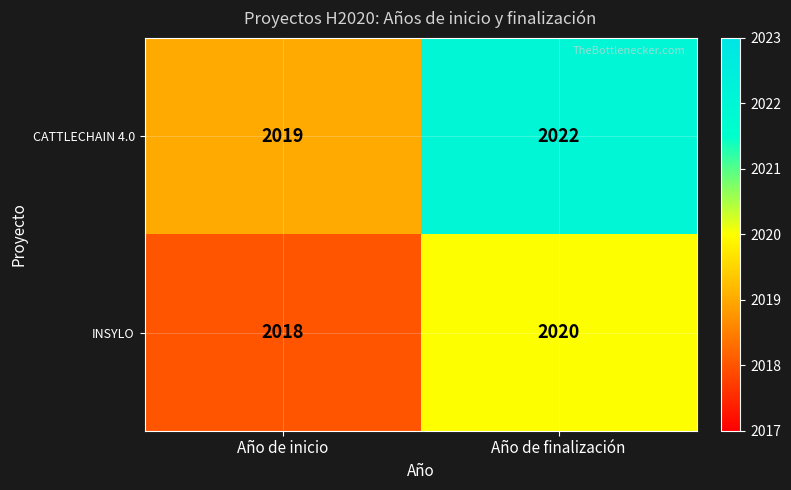

The CATTLECHAIN 4.0 series shows 933 at Año de inicio. True or false?

False